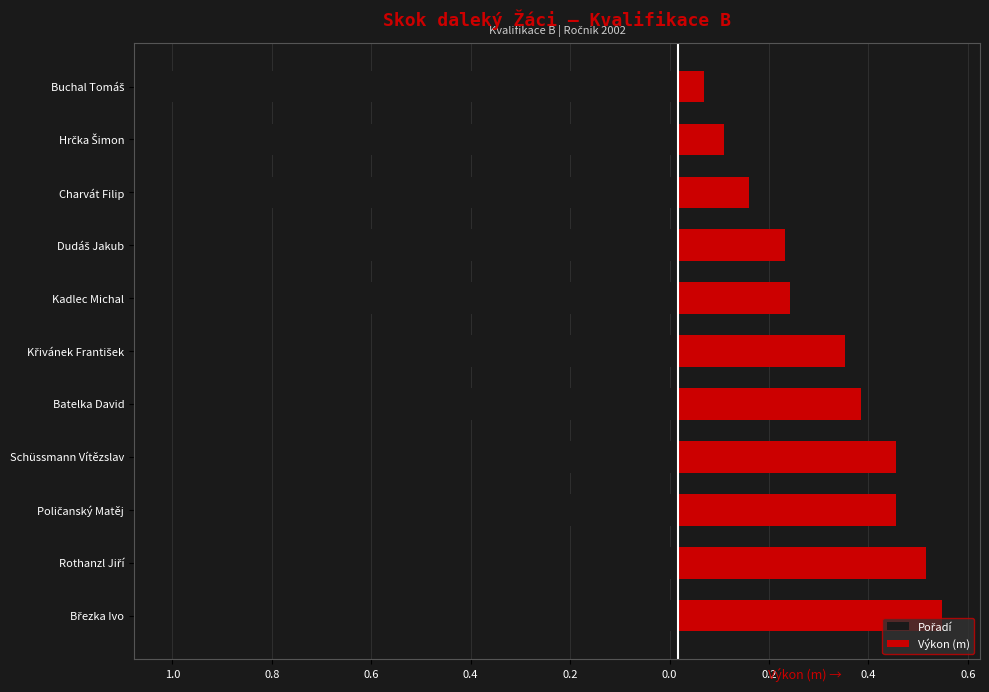

True or false: Výkon (m) has a value of 0.7 at 0.6.

False